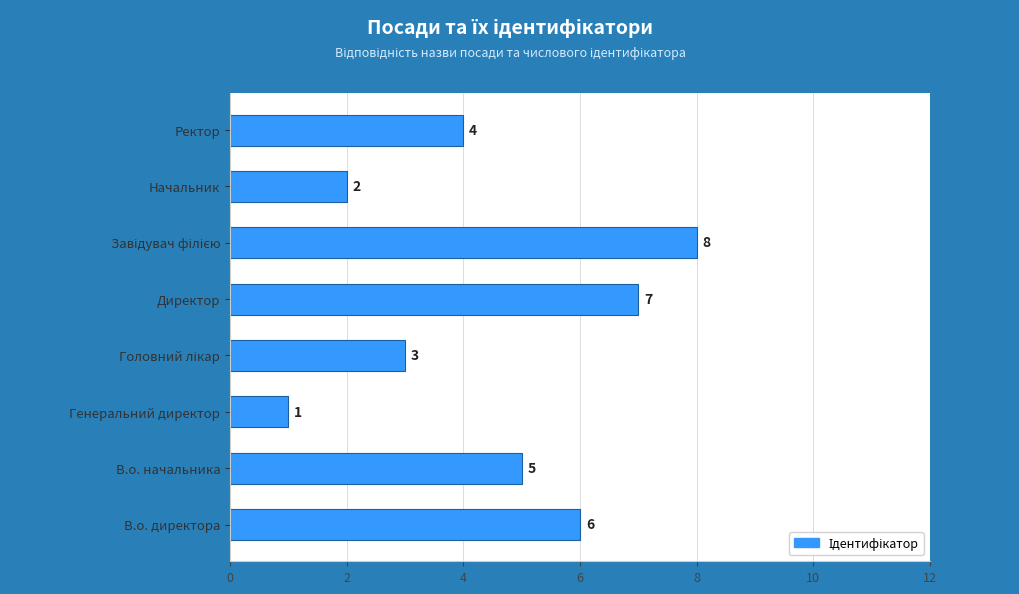

What is the difference between the second highest and second lowest values?

5